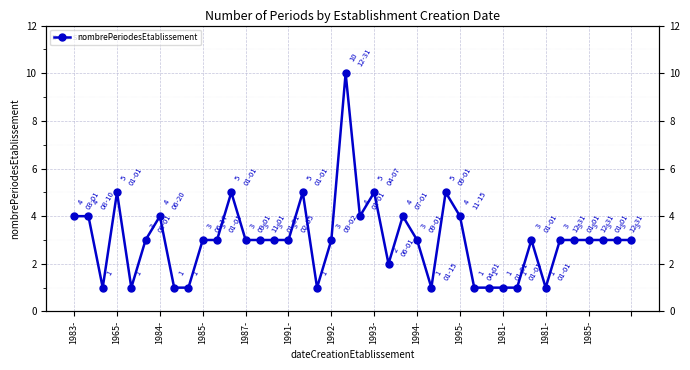

What is the value of the 5th point from the left?

1